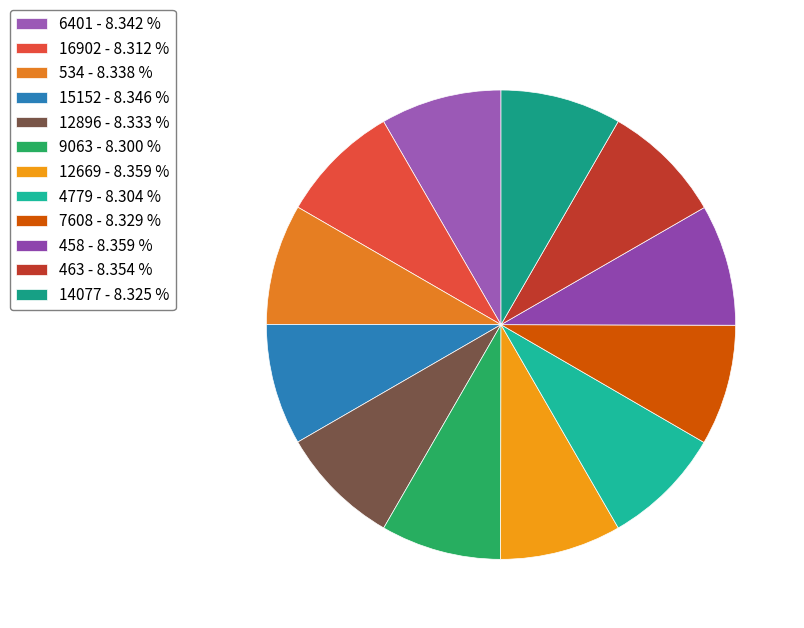

What is the ratio of the value at 534 to the value at 12669?

1.0